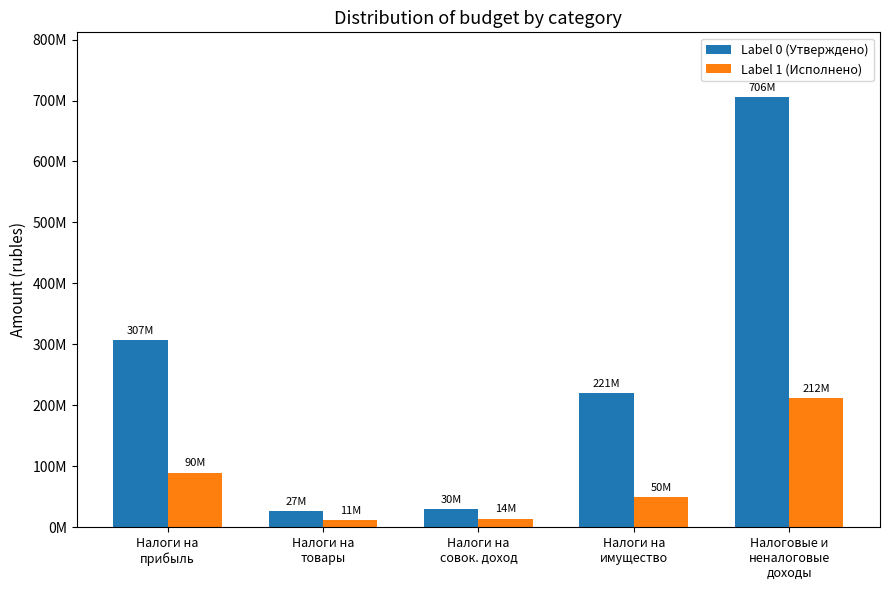

What are all the series names shown in the legend?

Label 0 (Утверждено), Label 1 (Исполнено)